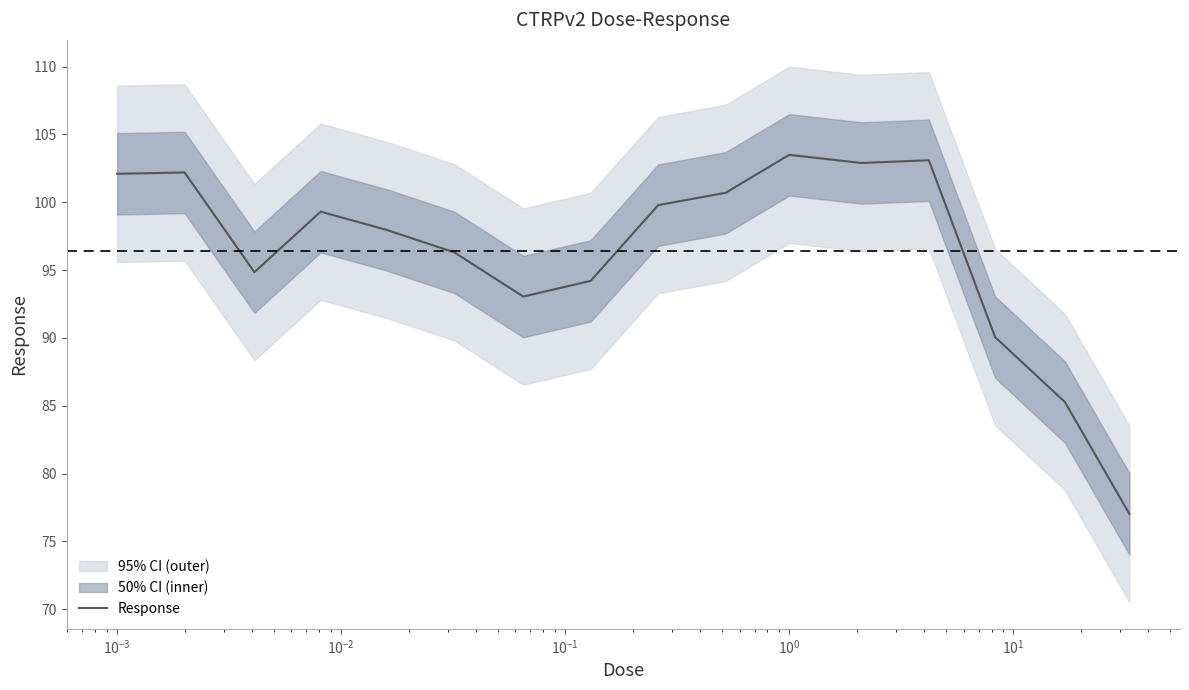

What is the minimum value shown in the chart?

77.0